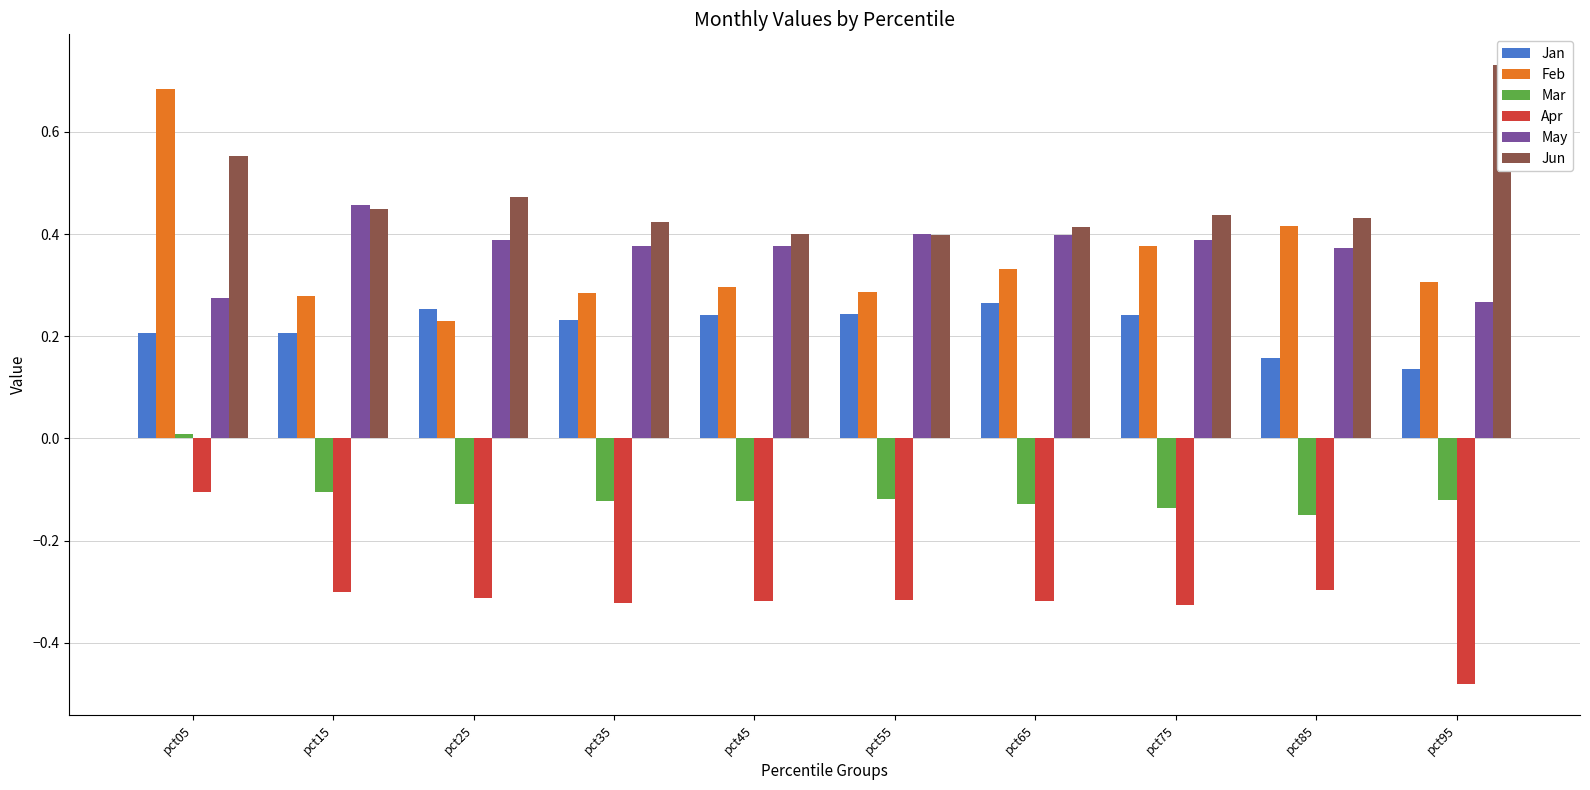

Which series changed the most between pct25 and pct85?

Feb